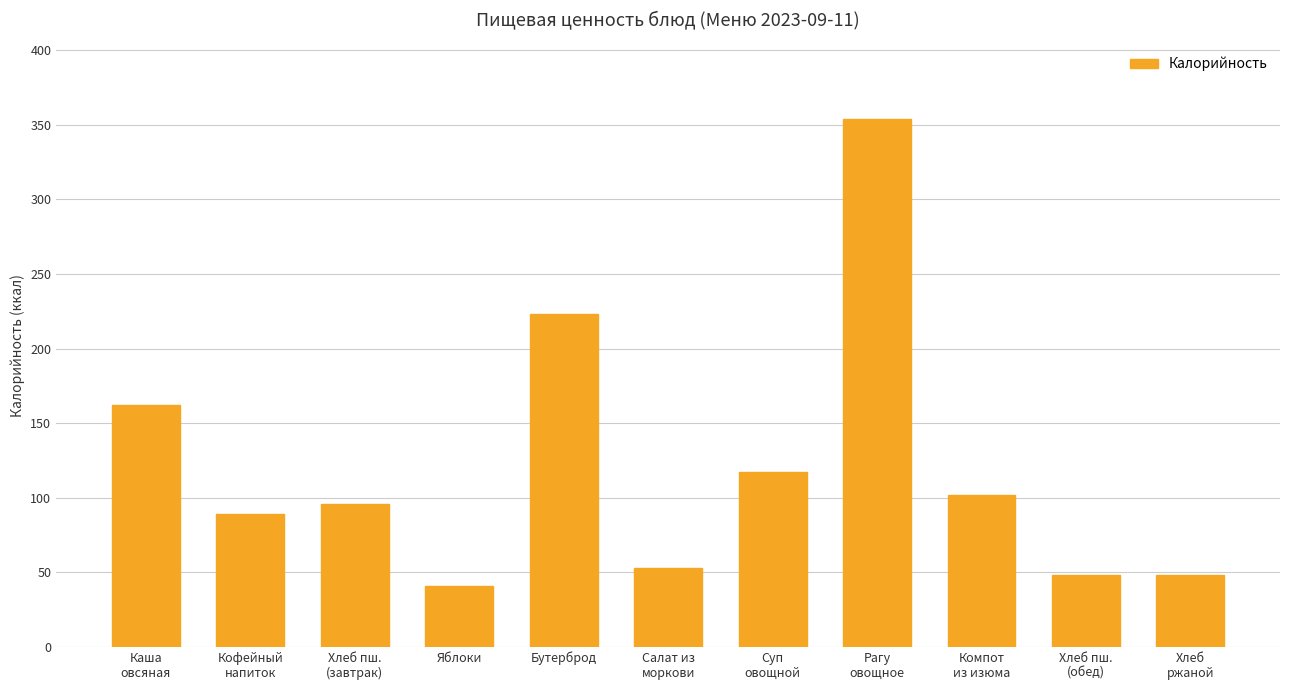

What is the value of the 6th bar from the left?

53.0